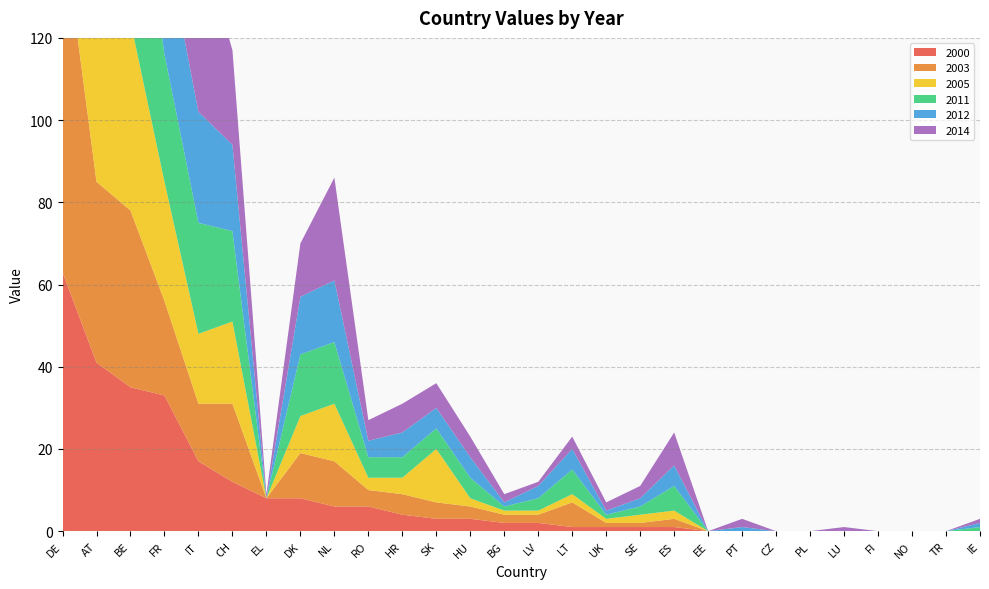

Reading right to left, what are all the values shown in this chart?

2000: ES=1	FI=0	SK=3	EE=0	PT=0	CZ=0	PL=0	LU=0	HU=3	RO=6	IT=17	NL=6	TR=0	HR=4	BG=2	IE=0	NO=0	SE=1	BE=35	LV=2	LT=1	UK=1	FR=33	CH=12	AT=41	EL=8	DK=8	DE=63
2003: ES=2	FI=0	SK=4	EE=0	PT=0	CZ=0	PL=0	LU=0	HU=3	RO=4	IT=14	NL=11	TR=0	HR=5	BG=2	IE=0	NO=0	SE=1	BE=43	LV=2	LT=6	UK=1	FR=23	CH=19	AT=44	EL=0	DK=11	DE=85
2005: ES=2	FI=0	SK=13	EE=0	PT=0	CZ=0	PL=0	LU=0	HU=2	RO=3	IT=17	NL=14	TR=0	HR=4	BG=1	IE=0	NO=0	SE=2	BE=46	LV=1	LT=2	UK=1	FR=29	CH=20	AT=51	EL=0	DK=9	DE=99
2011: ES=6	FI=0	SK=5	EE=0	PT=0	CZ=0	PL=0	LU=0	HU=5	RO=5	IT=27	NL=15	TR=0	HR=5	BG=1	IE=1	NO=0	SE=2	BE=51	LV=3	LT=6	UK=1	FR=31	CH=22	AT=45	EL=0	DK=15	DE=66
2012: ES=5	FI=0	SK=5	EE=0	PT=1	CZ=0	PL=0	LU=0	HU=5	RO=4	IT=27	NL=15	TR=0	HR=6	BG=1	IE=1	NO=0	SE=2	BE=50	LV=3	LT=5	UK=1	FR=29	CH=21	AT=41	EL=0	DK=14	DE=56
2014: ES=8	FI=0	SK=6	EE=0	PT=2	CZ=0	PL=0	LU=1	HU=5	RO=5	IT=44	NL=25	TR=0	HR=7	BG=2	IE=1	NO=0	SE=3	BE=61	LV=1	LT=3	UK=2	FR=37	CH=23	AT=56	EL=1	DK=13	DE=51